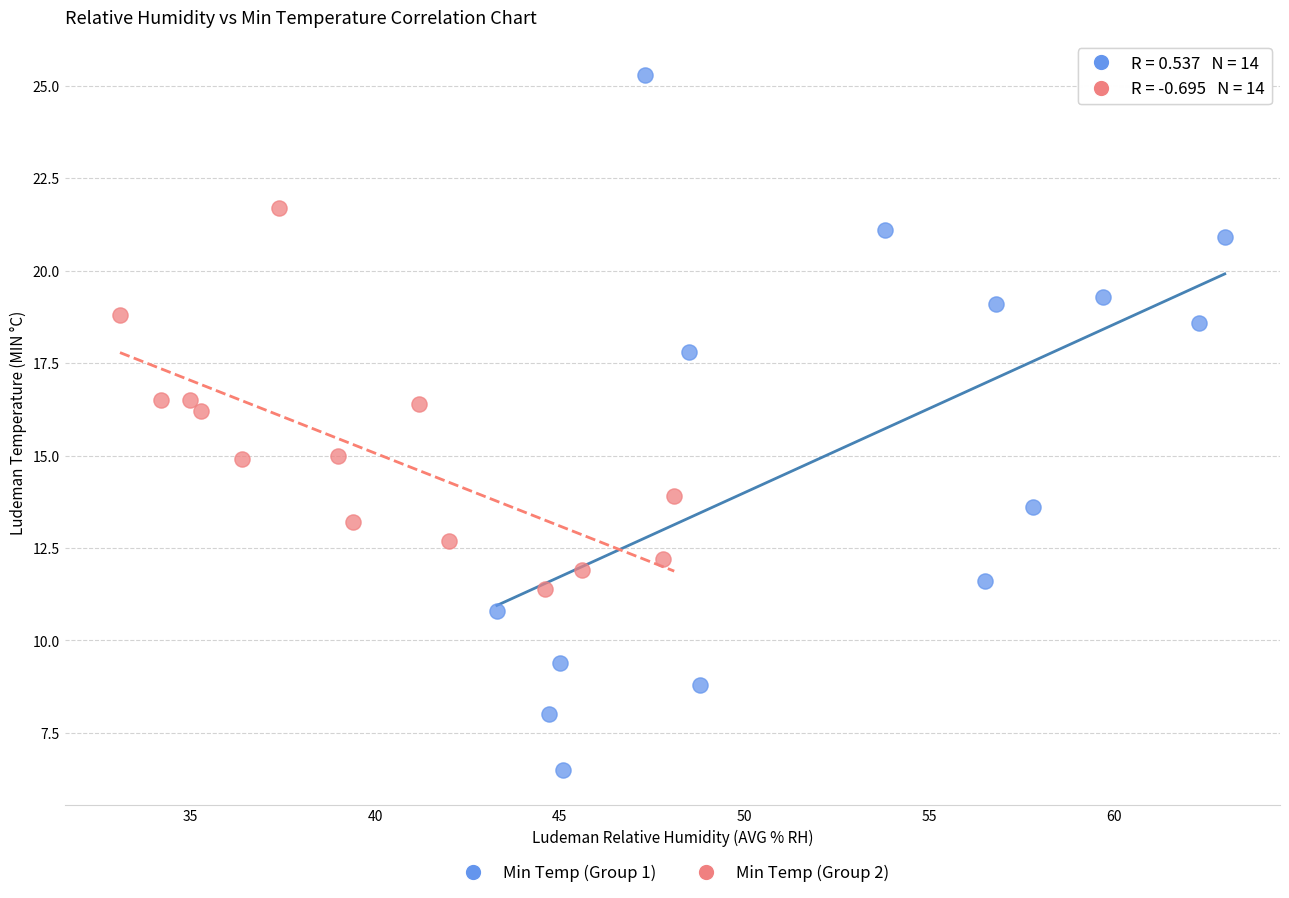

Which series reaches the maximum Y coordinate?

Min Temp (Group 1)